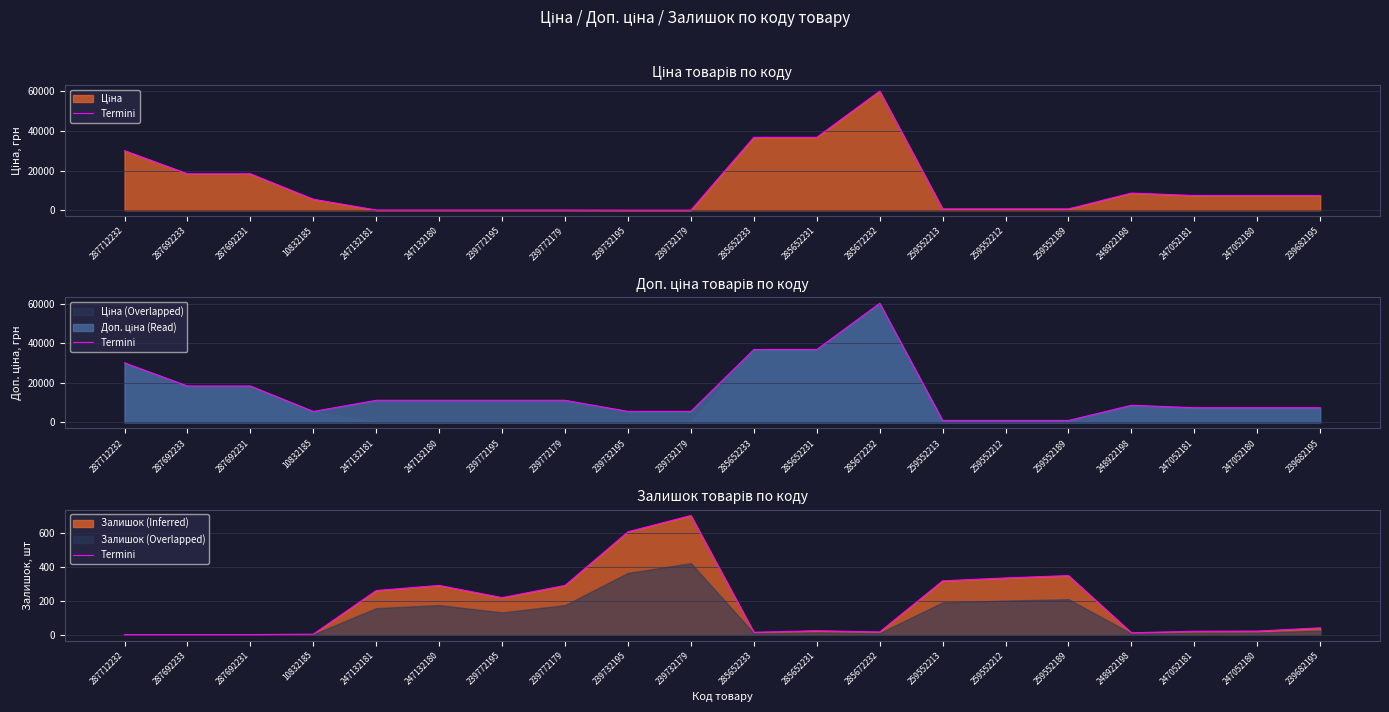

True or false: the data shows 119 at 247132181.

False